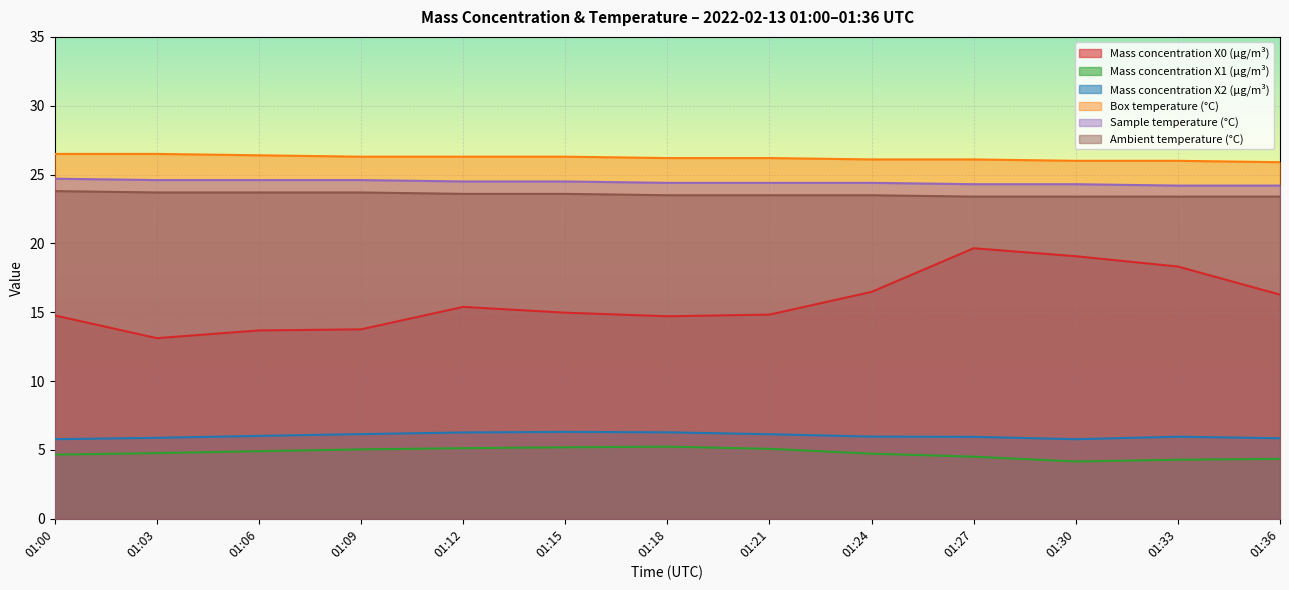

Count the Box temperature (°C) values in the range 26 to 27.

12